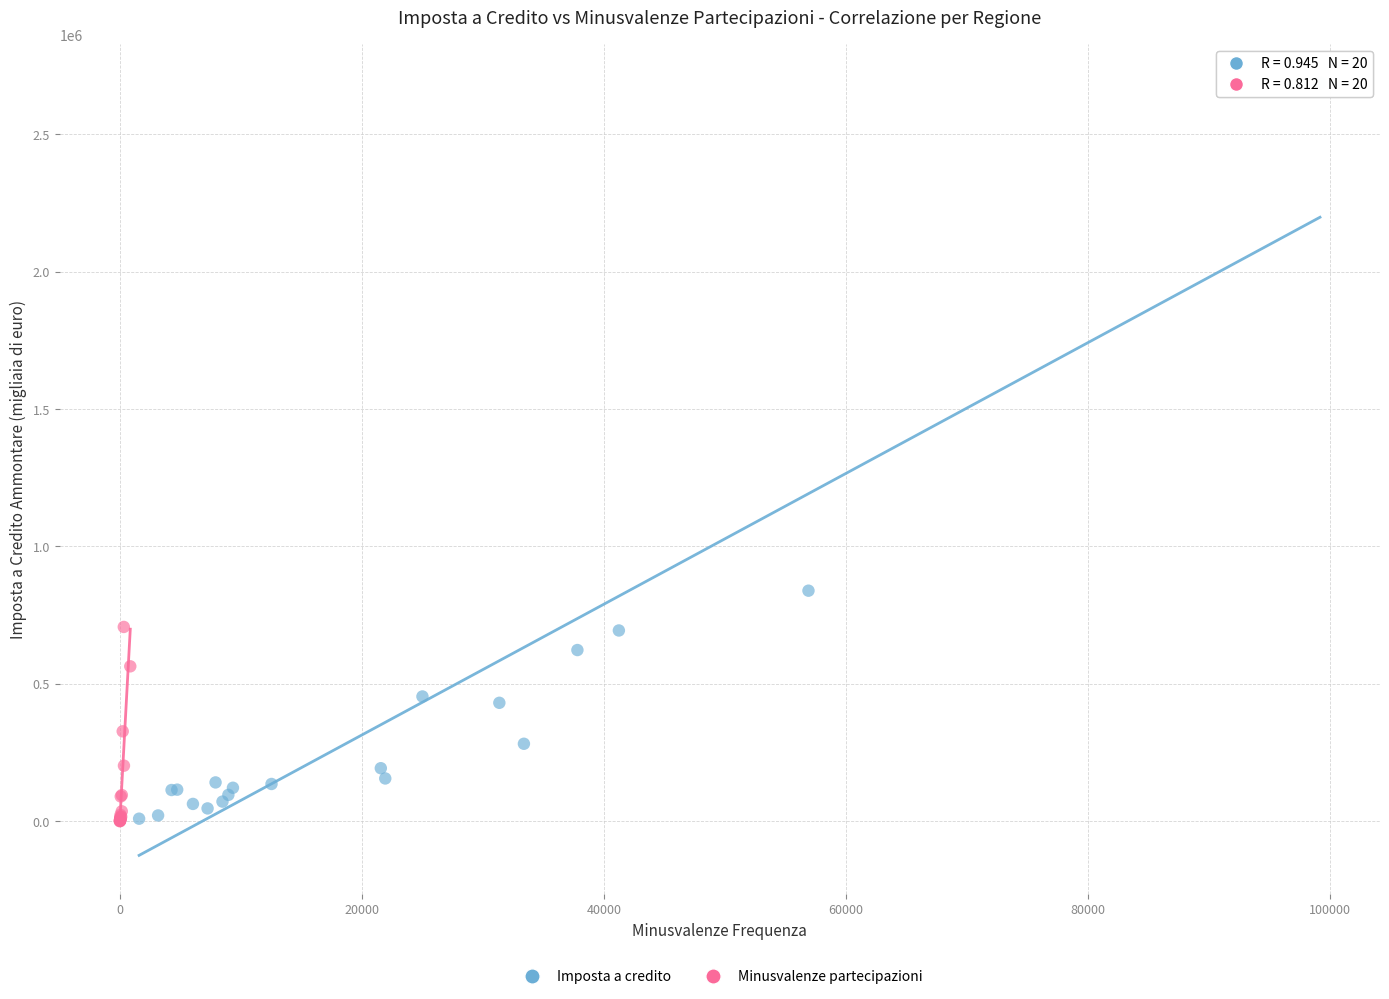

Which series reaches the maximum Y coordinate?

Imposta a credito